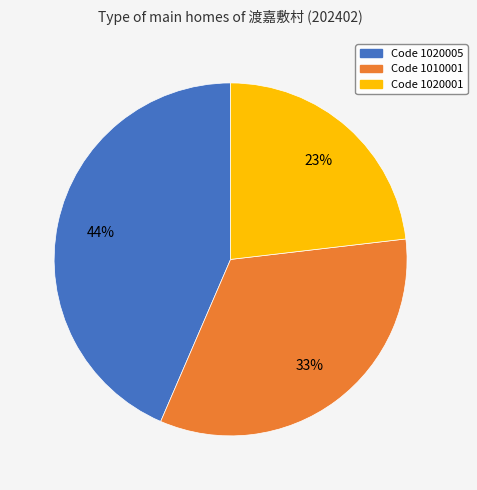

Is there a majority slice in this chart?

No